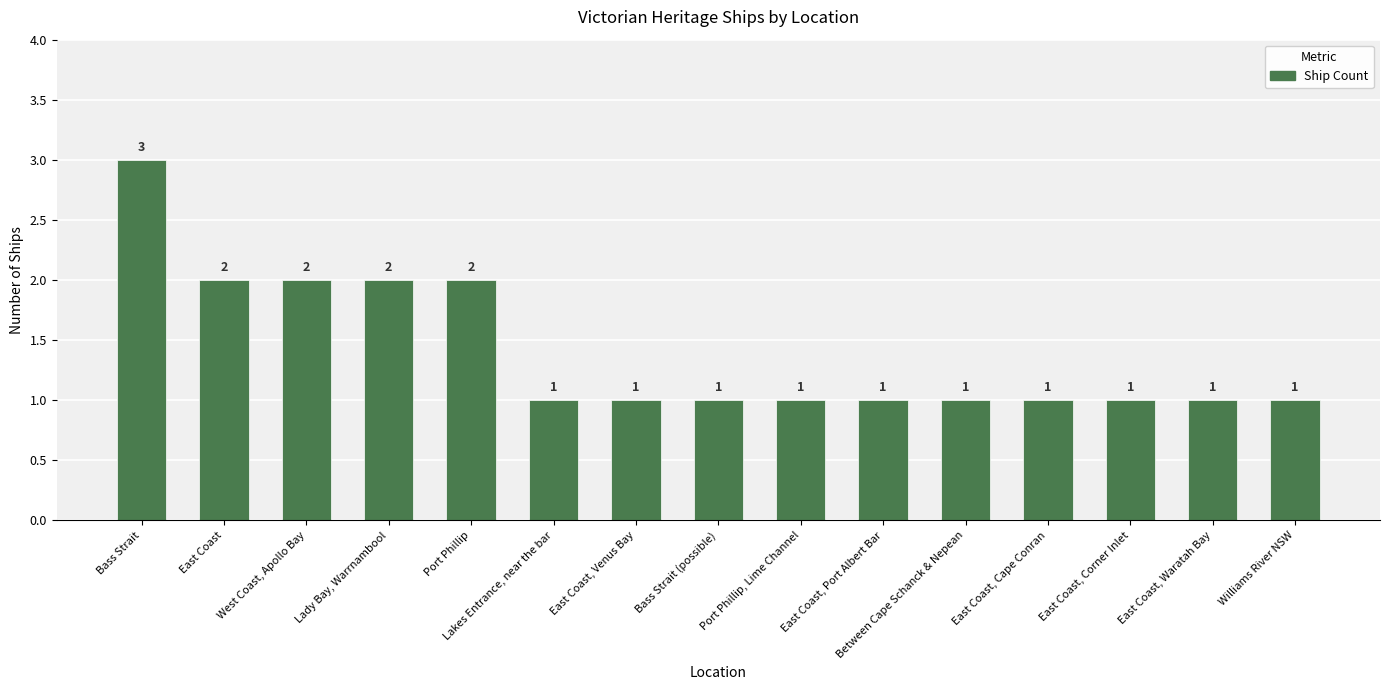

The value at East Coast, Cape Conran is 1. True or false?

True